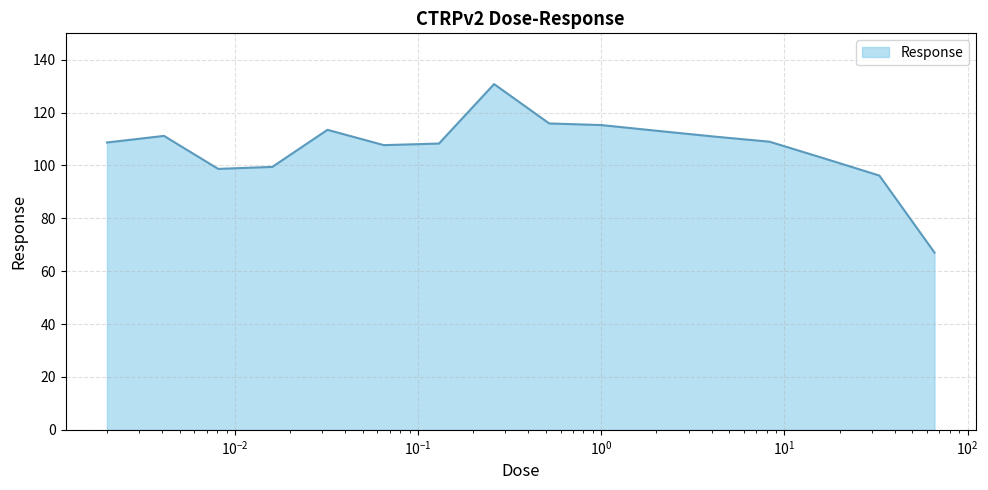

What is the maximum value shown in the chart?

130.8